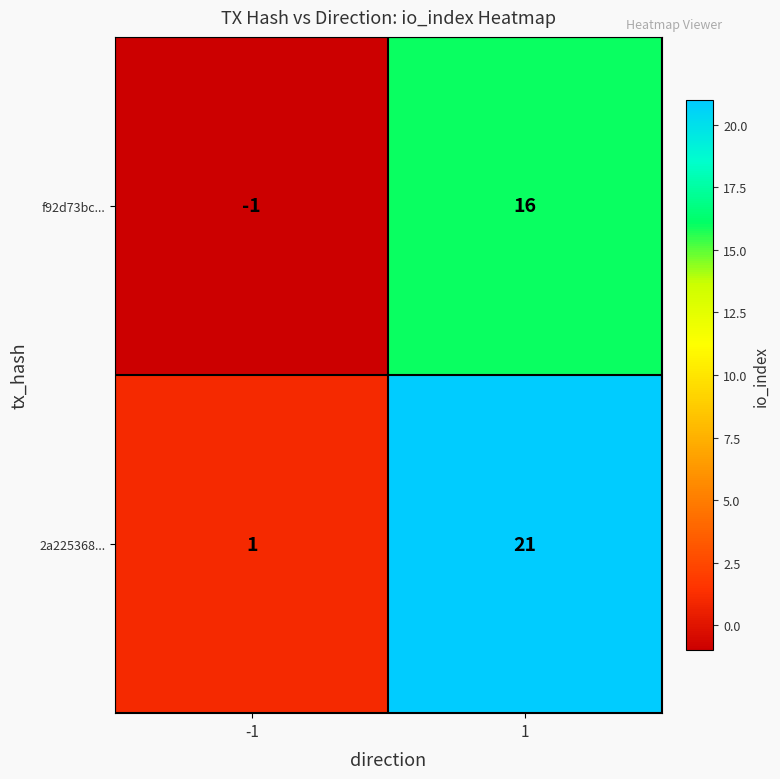

Which series has the largest total across all categories?

2a225368...